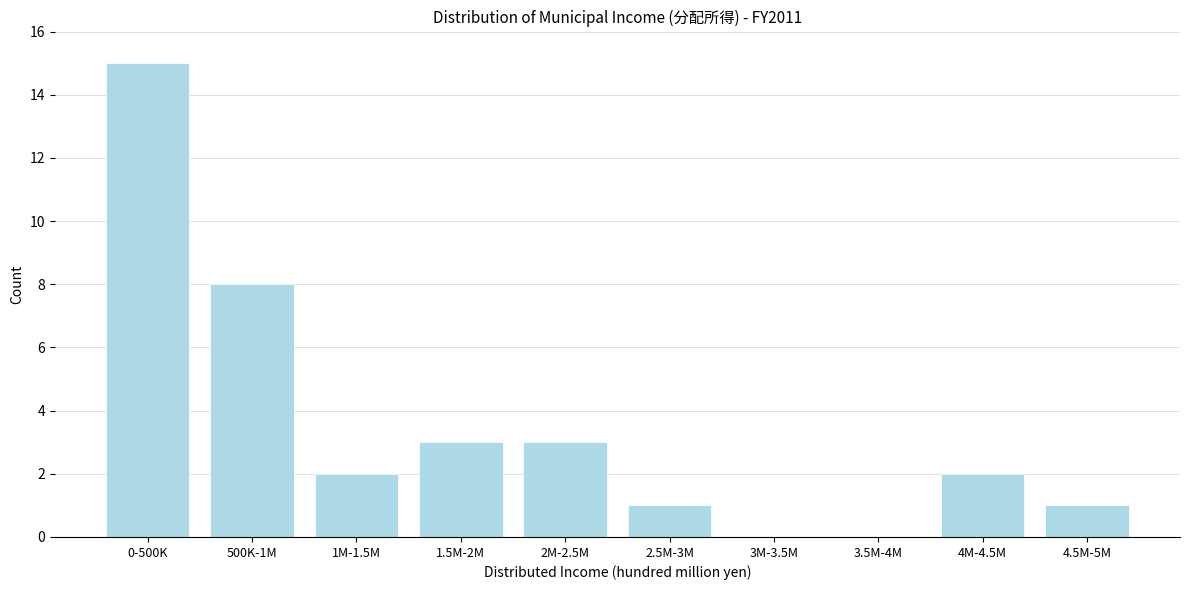

Reading left to right, extract all data points from this chart.

0-500K=15	500K-1M=8	1M-1.5M=2	1.5M-2M=3	2M-2.5M=3	2.5M-3M=1	3M-3.5M=0	3.5M-4M=0	4M-4.5M=2	4.5M-5M=1